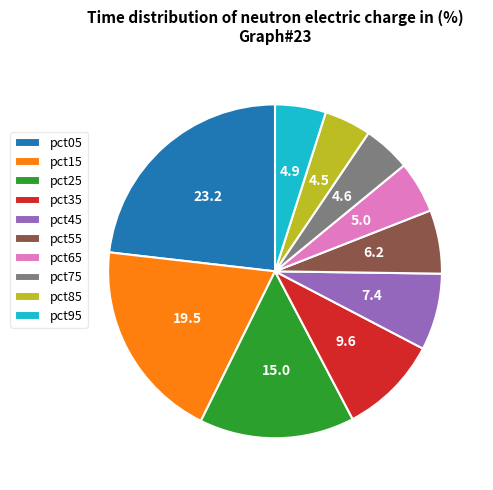

Combined, do pct05 and pct45 account for over 50%?

No